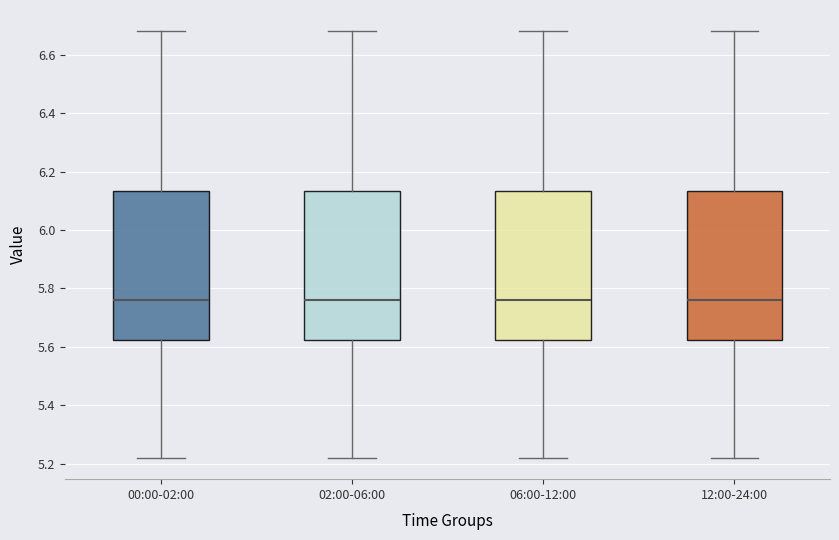

Reading left to right, transcribe this box plot: for each box, give where its median line is, the range the box spans, and where its two whiskers end, as read against the y-axis. The values are not printed on the chart, so give them approximately, as read against the axis.

00:00-02:00: median 5.76, box 5.62 to 6.14, whiskers 5.22 to 6.68
02:00-06:00: median 5.76, box 5.62 to 6.14, whiskers 5.22 to 6.68
06:00-12:00: median 5.76, box 5.62 to 6.14, whiskers 5.22 to 6.68
12:00-24:00: median 5.76, box 5.62 to 6.14, whiskers 5.22 to 6.68